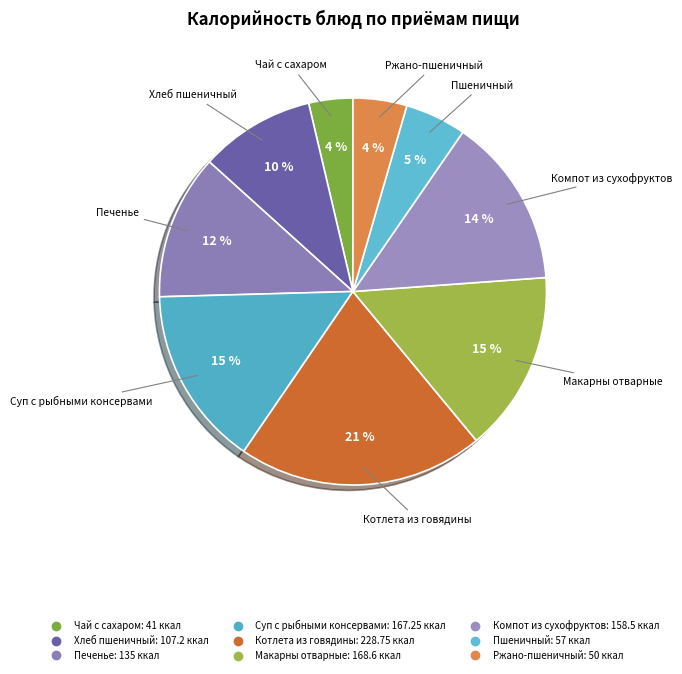

To the nearest percent, what portion does Печенье represent?

12%